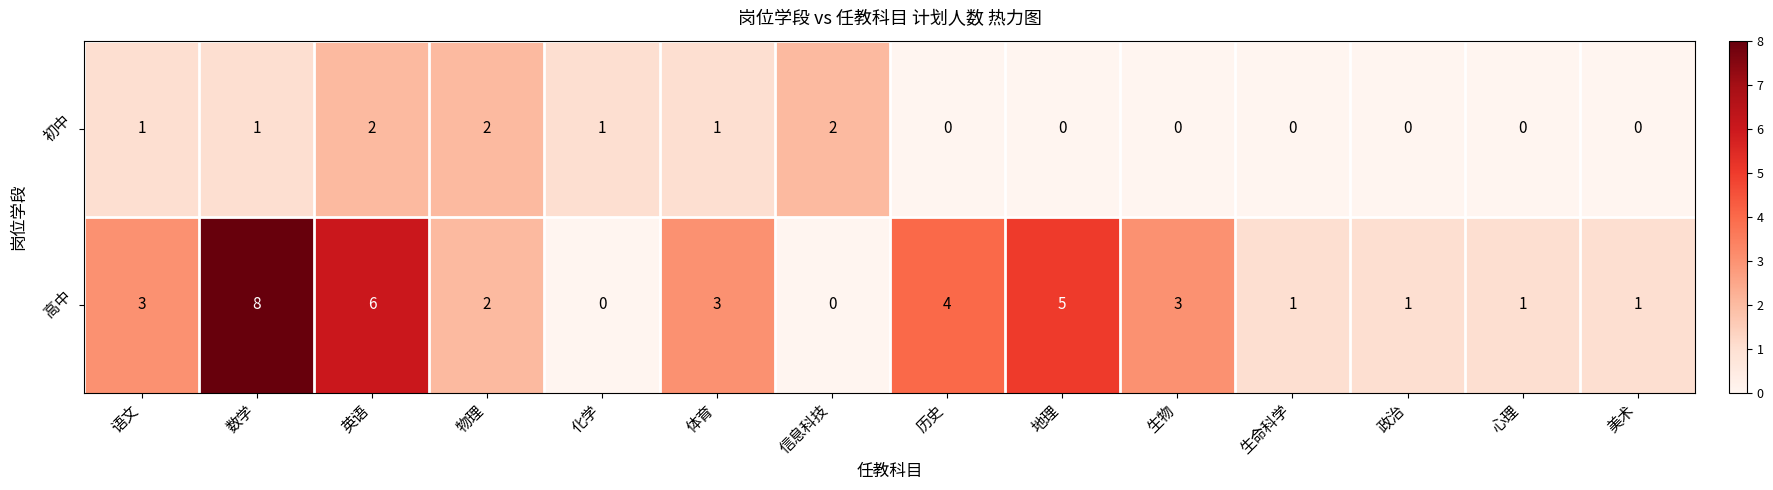

What is the maximum value for 高中?

8